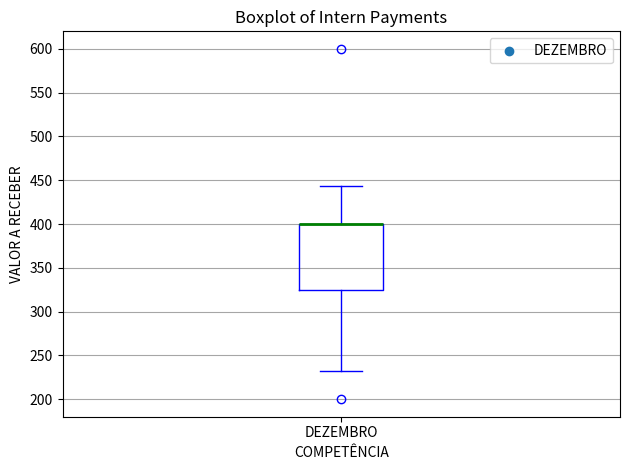

Where does the lower whisker of the box for DEZEMBRO end on the y-axis? The values are not printed on the chart, so give them approximately, as read against the axis.

230